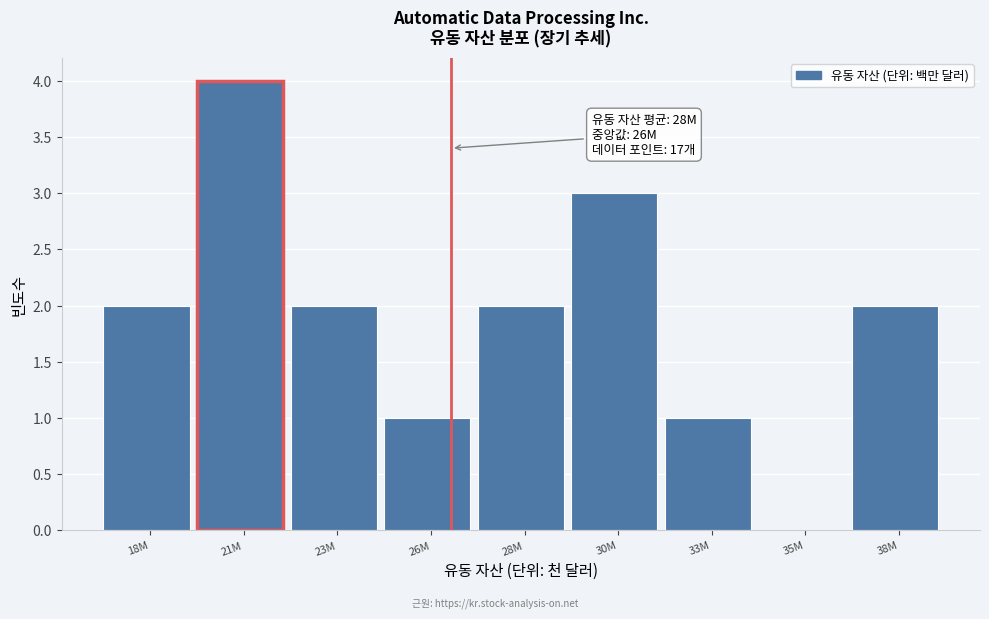

Reading left to right, transcribe all the data shown in this chart.

18M=2	21M=4	23M=2	26M=1	28M=2	30M=3	33M=1	35M=0	38M=2